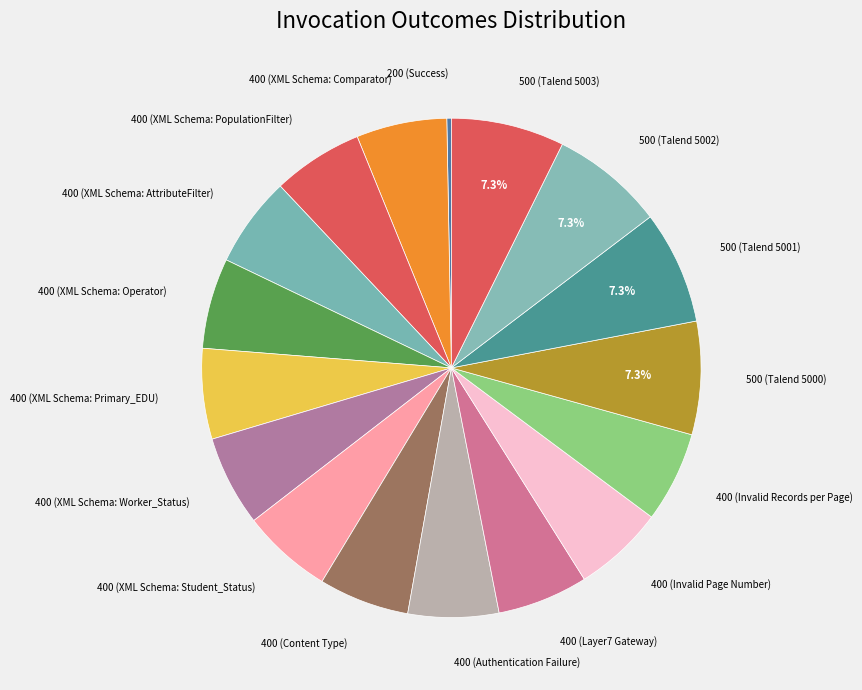

Which category has the smallest portion of the pie?

200 (Success)